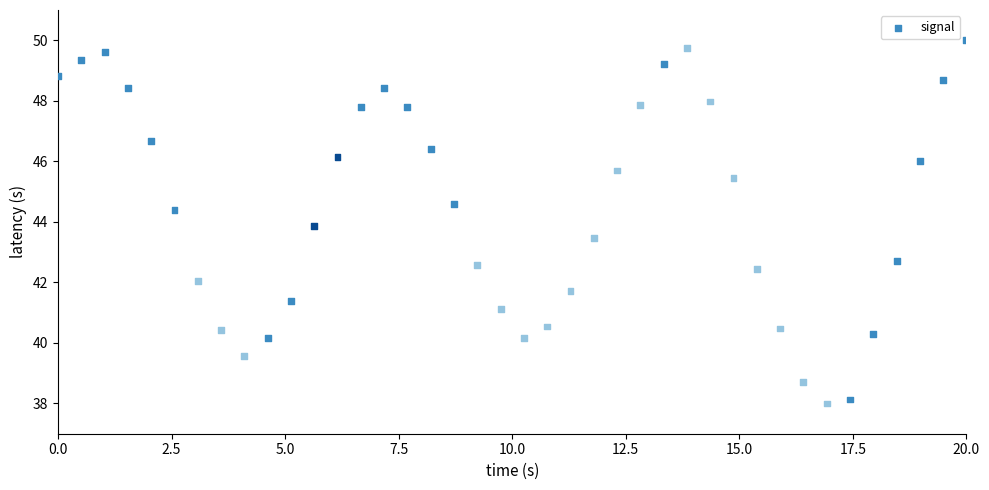

What is the range of Y values (max minus min)?

12.0